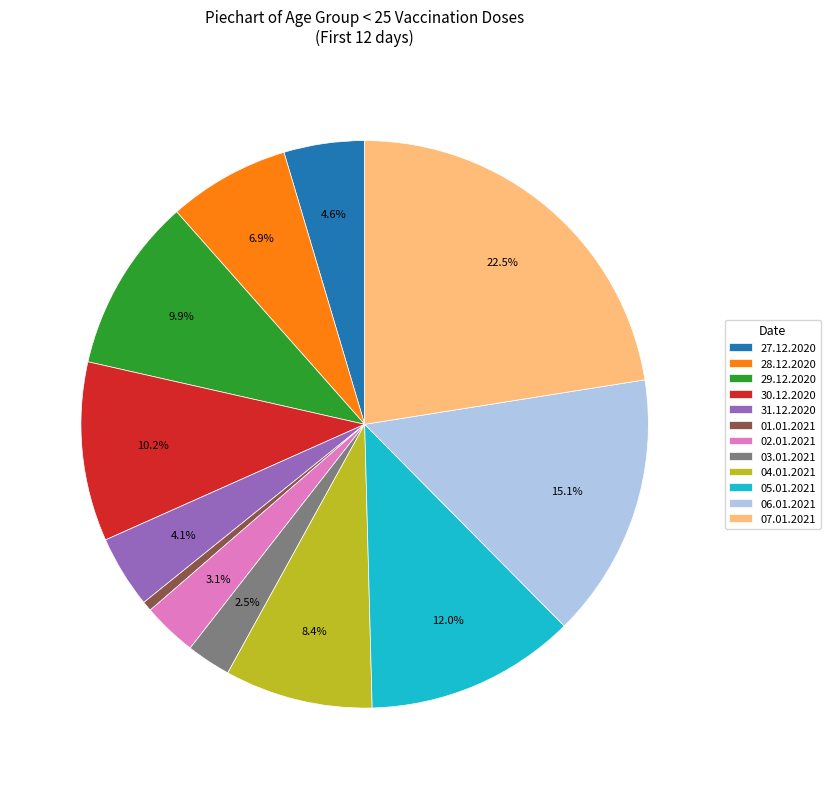

Is it true that 29.12.2020 is 16% of the pie?

False